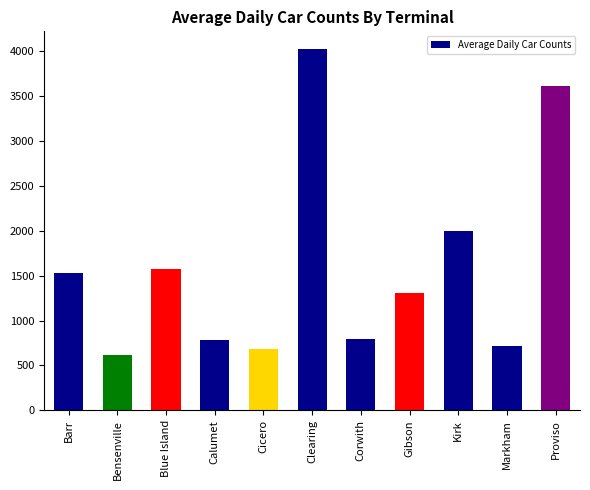

True or false: the data shows 2000 at Kirk.

True